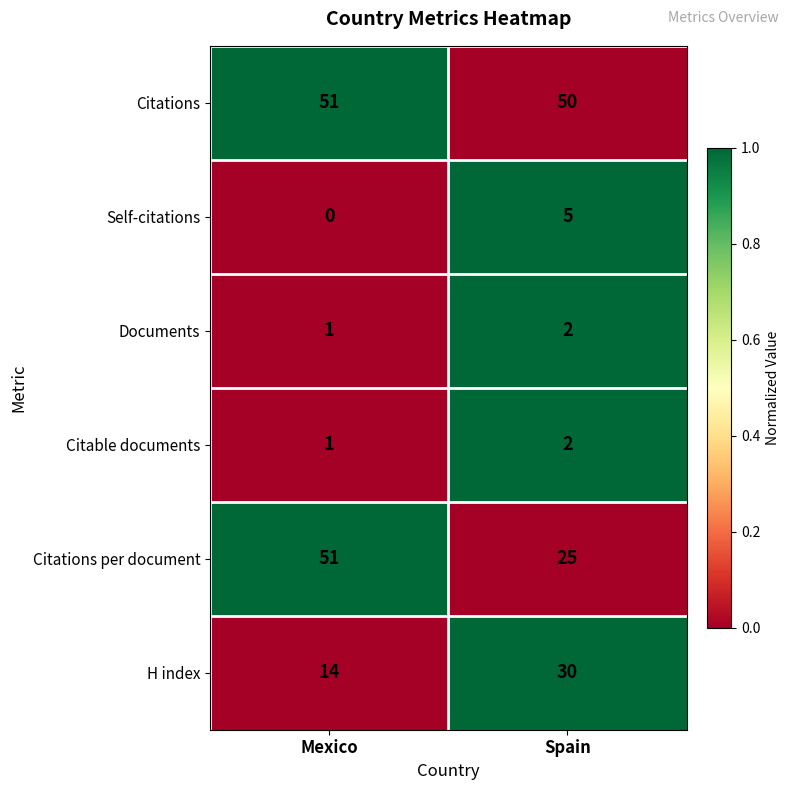

Reading left to right, transcribe all the data shown in this chart.

Citations: Mexico=51	Spain=50
Self-citations: Mexico=0	Spain=5
Documents: Mexico=1	Spain=2
Citable documents: Mexico=1	Spain=2
Citations per document: Mexico=51	Spain=25
H index: Mexico=14	Spain=30